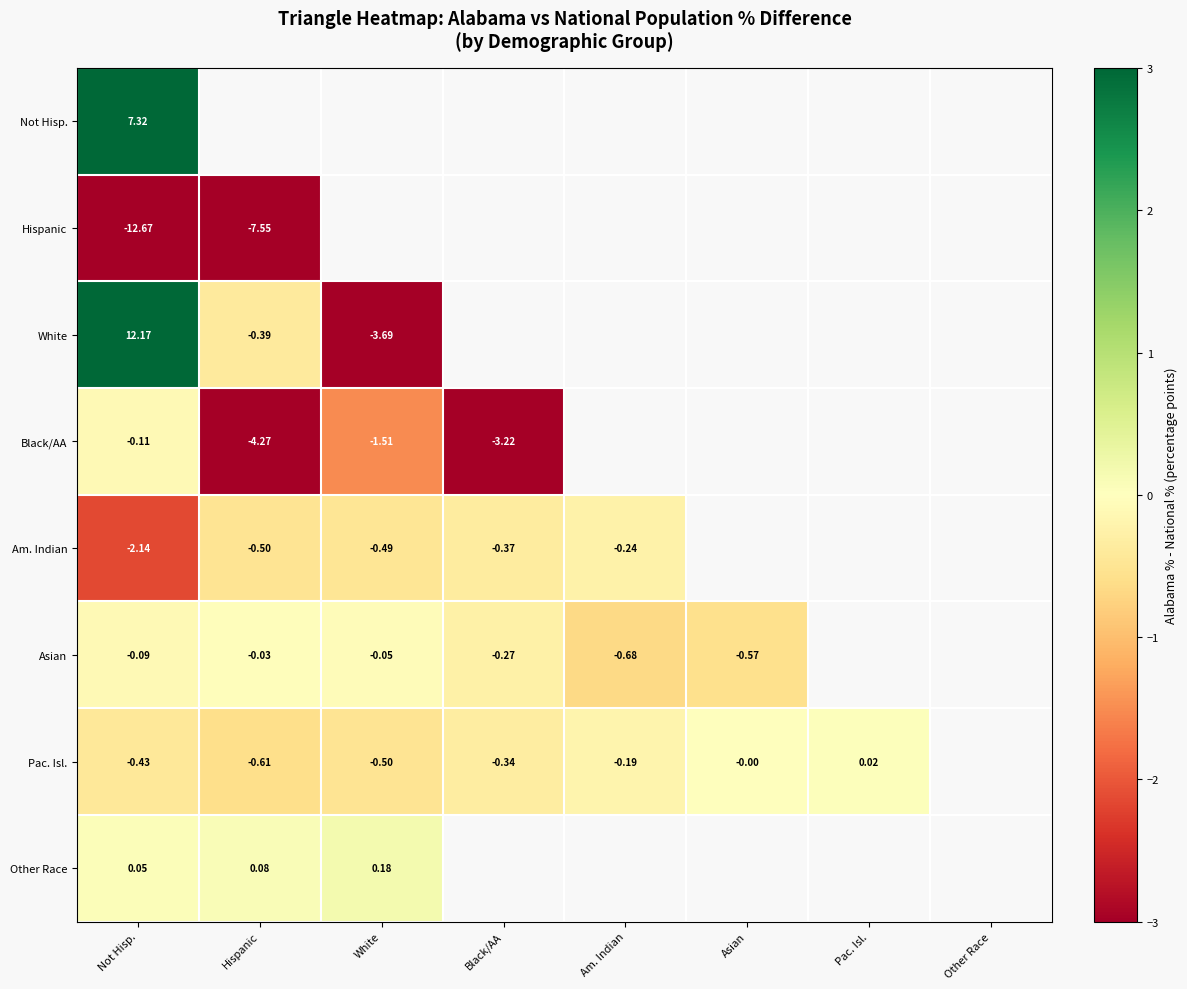

Is the value of Other Race at Not Hisp. greater than the value of Asian at Not Hisp.?

Yes